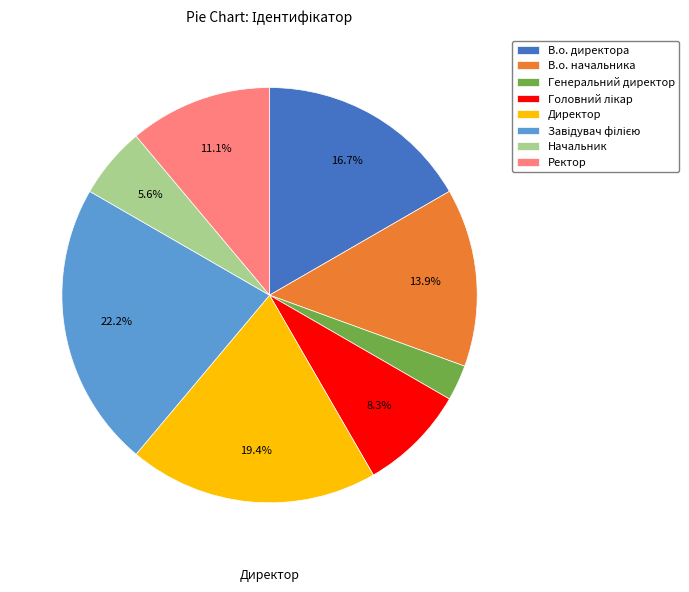

Is there a majority slice in this chart?

No